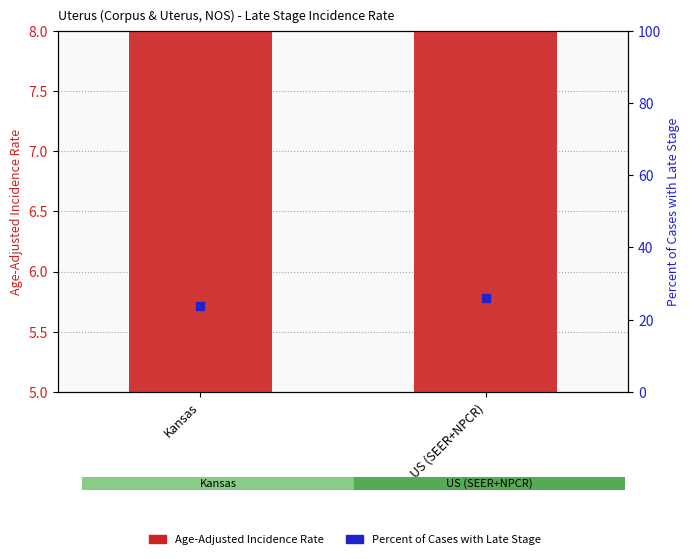

What are all the series names shown in the legend?

Age-Adjusted Incidence Rate, Percent of Cases with Late Stage